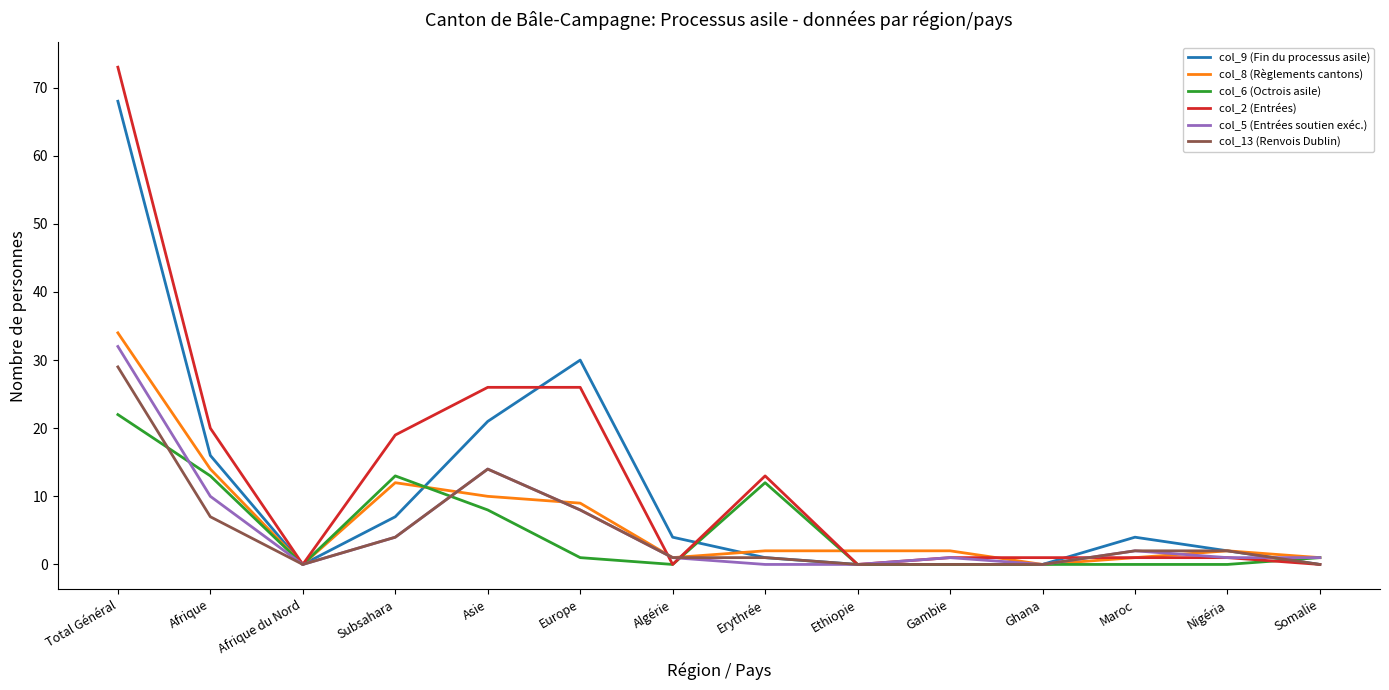

What value does the col_9 (Fin du processus asile) series have at Total Général?

68